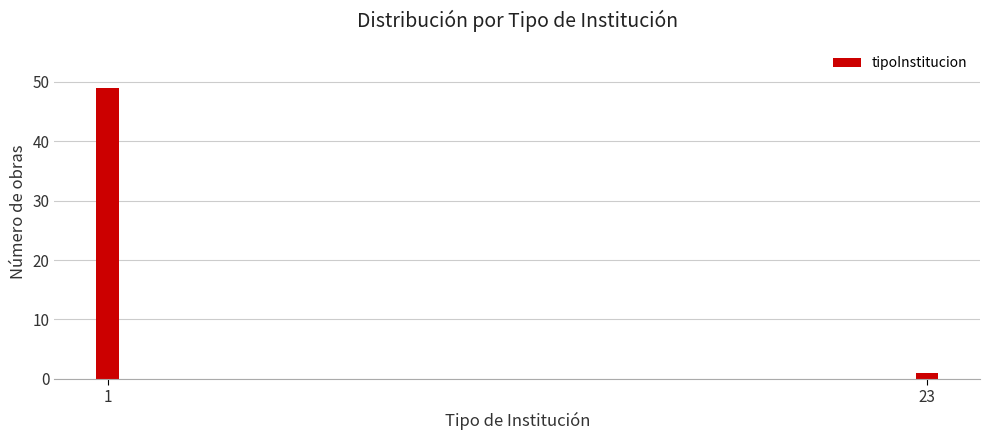

Reading left to right, transcribe all the data shown in this chart.

1=49	23=1